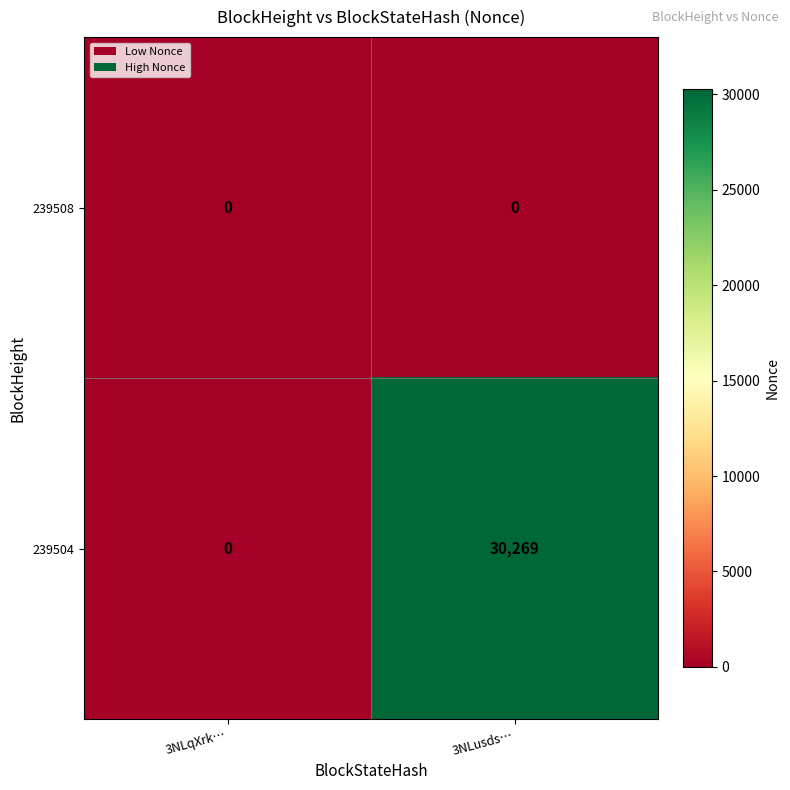

Reading left to right, extract all data points from this chart.

239508: 3NLqXrk…=0	3NLusds…=0
239504: 3NLqXrk…=0	3NLusds…=30269